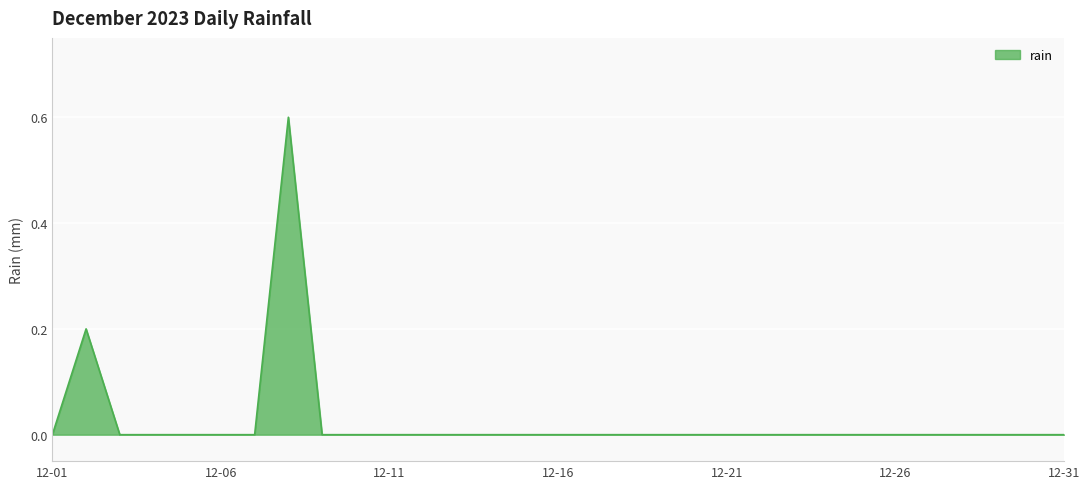

What is the difference between the maximum and minimum values?

0.6